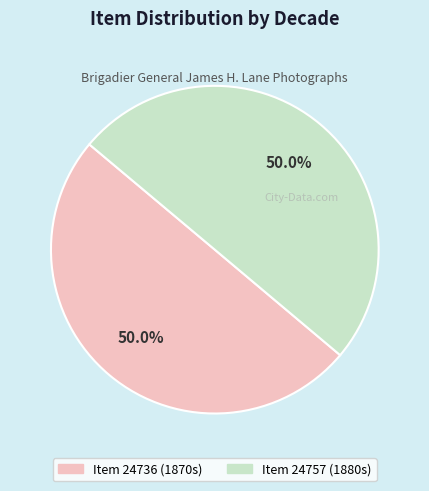

How many slices are in this pie chart?

2